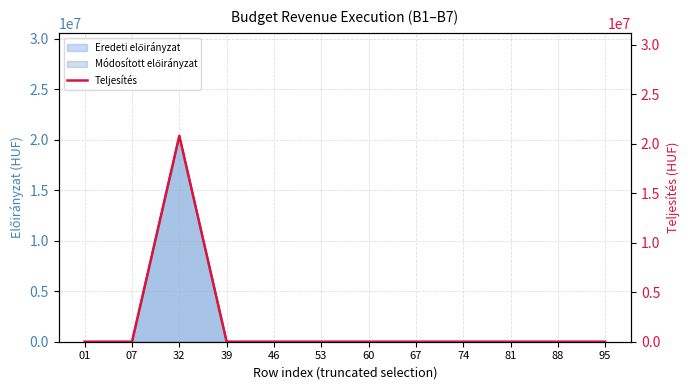

Does the chart display data point markers on the line(s)?

No